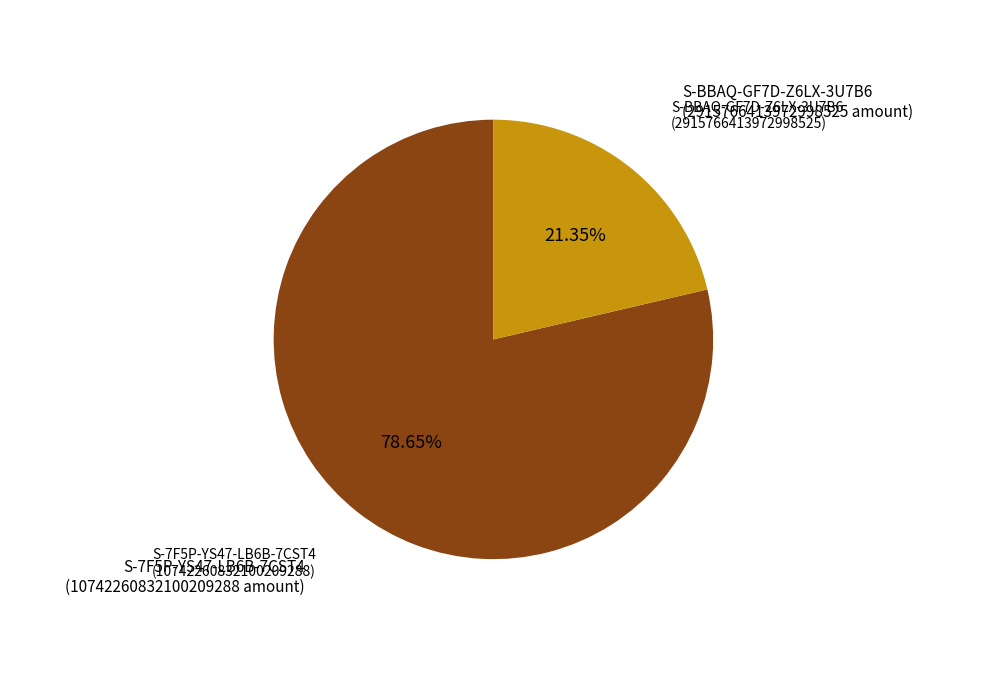

To the nearest percent, what percentage of the pie is S-7F5P-YS47-LB6B-7CST4?

79%